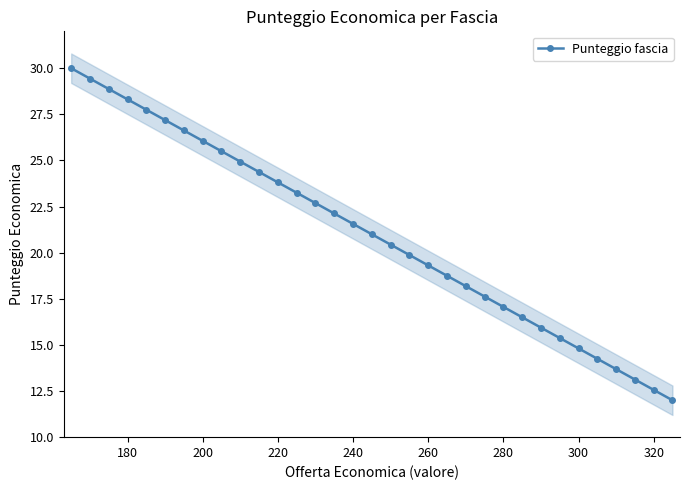

What is the minimum value for Punteggio fascia?

12.0